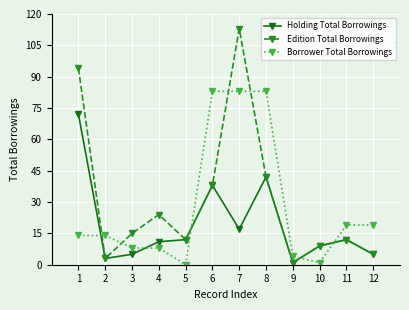

What is the difference between the maximum and minimum values in the Borrower Total Borrowings series?

83